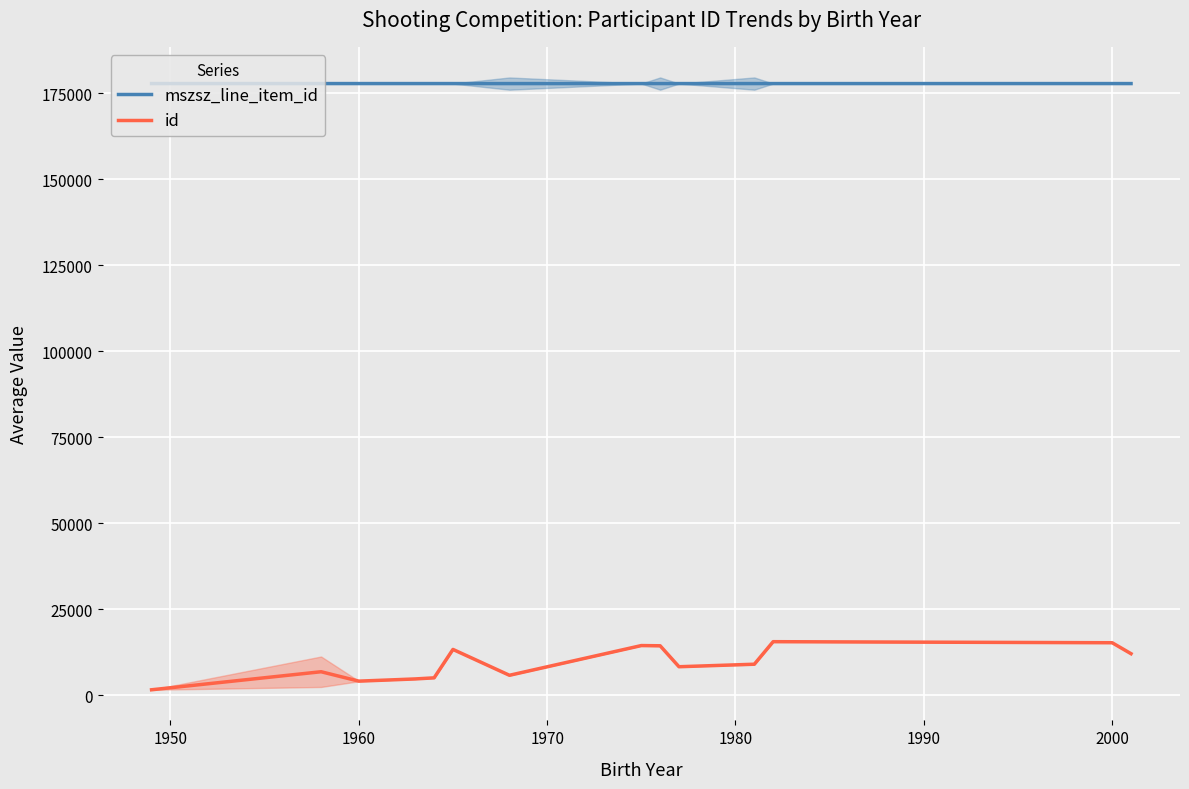

True or false: id and mszsz_line_item_id cross at least once.

False